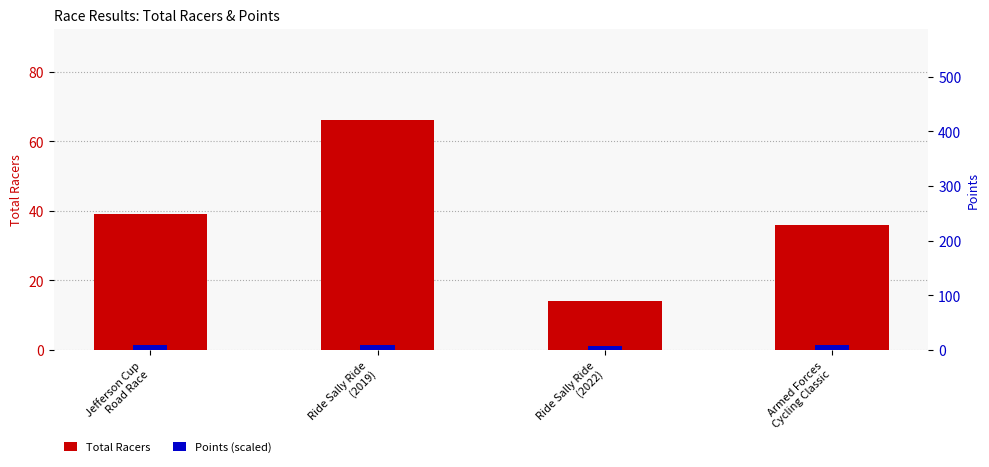

At which label does Points (scaled) reach its minimum?

Ride Sally Ride
(2022)